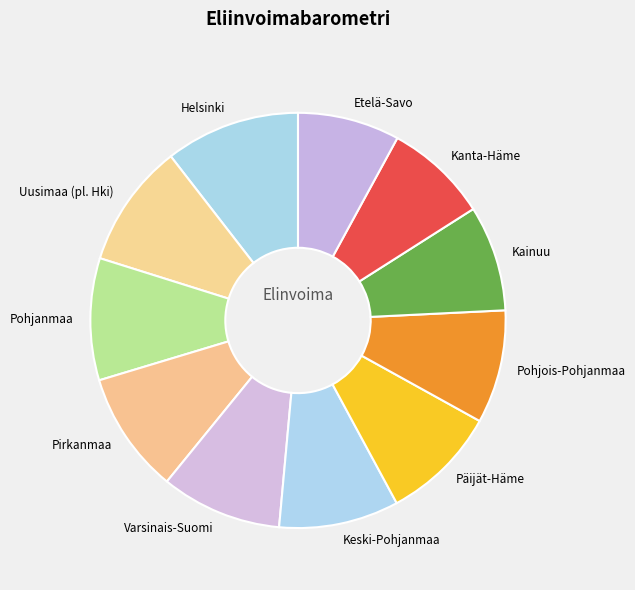

Count the number of slices in the pie.

11